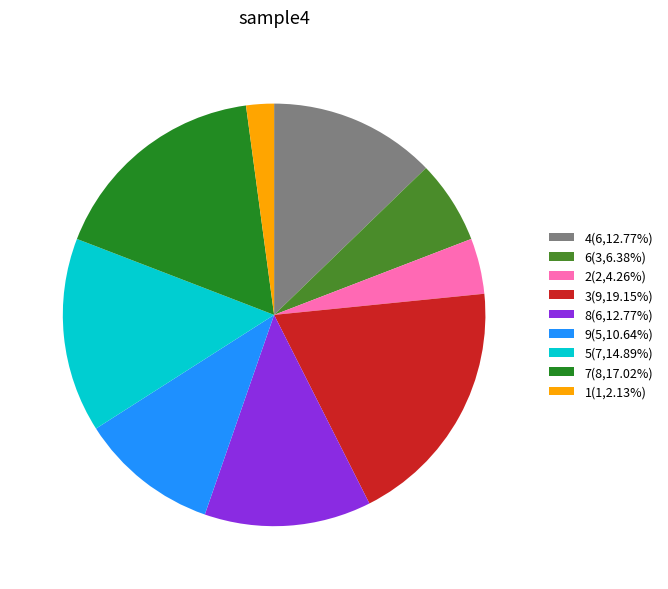

Does any single category account for the majority?

No